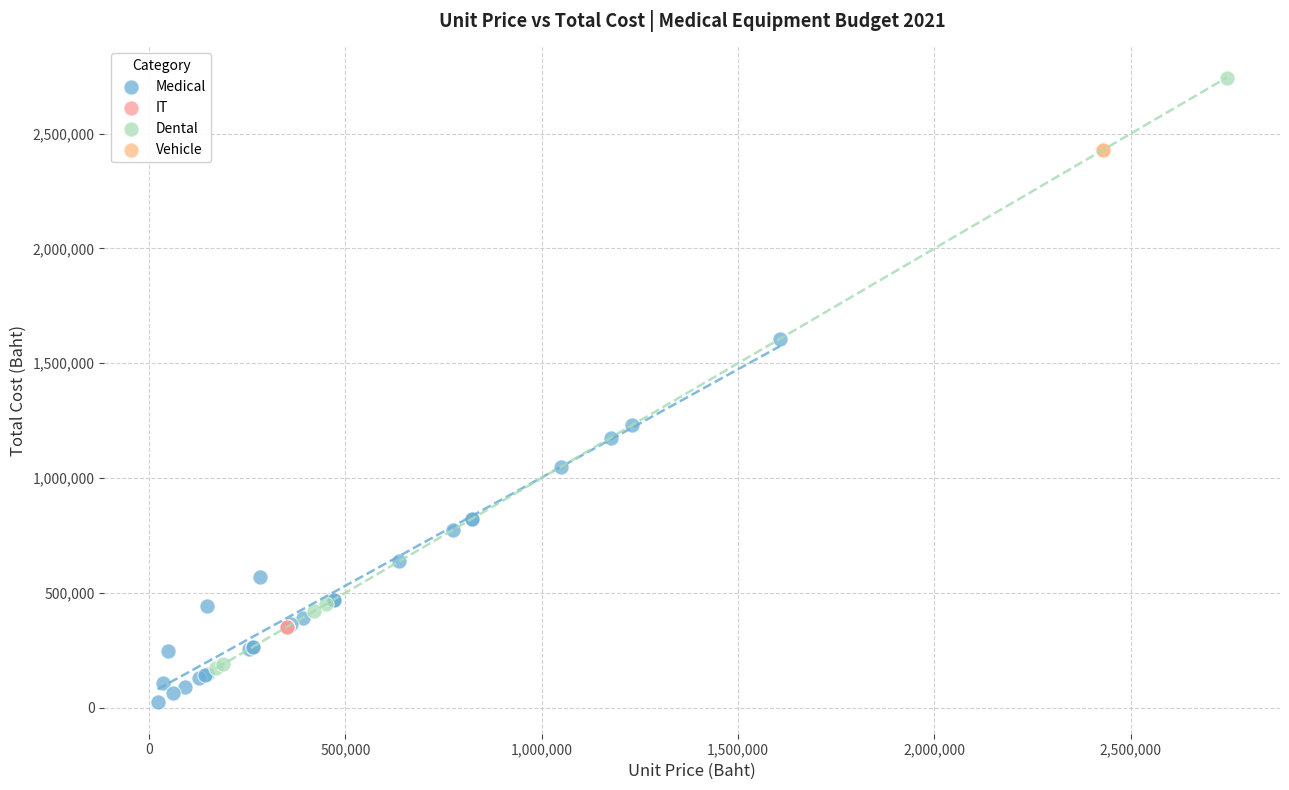

Which series contains the highest Y value?

Dental